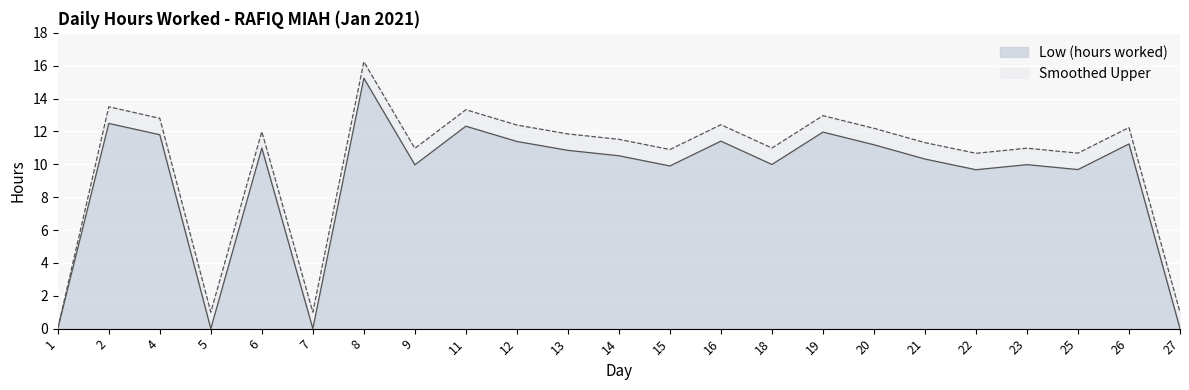

How many interior local peaks does the Smoothed Upper series have?

8